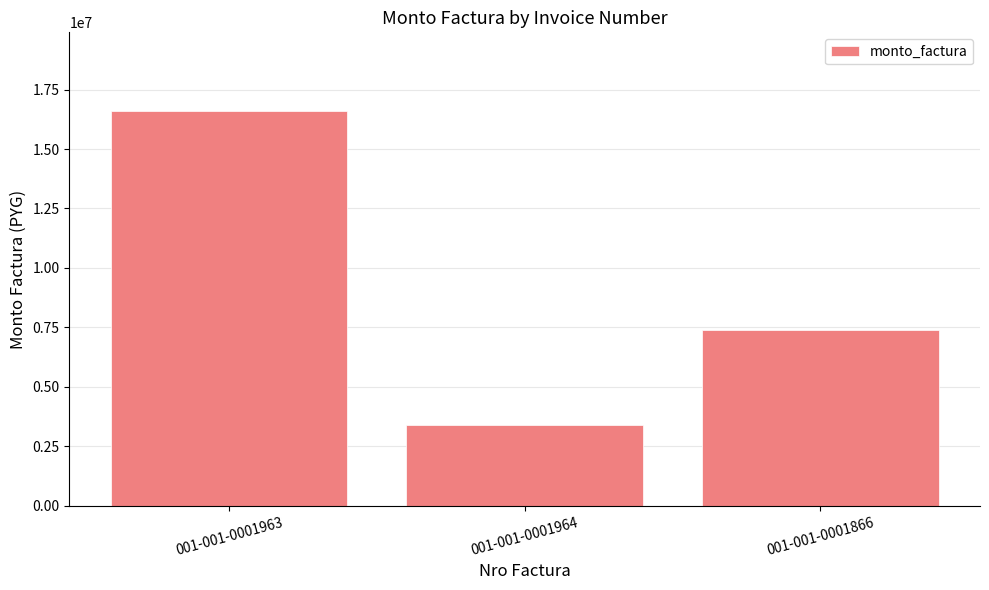

Reading right to left, list all the values displayed in this chart.

001-001-0001866=7370000	001-001-0001964=3410240	001-001-0001963=16589760